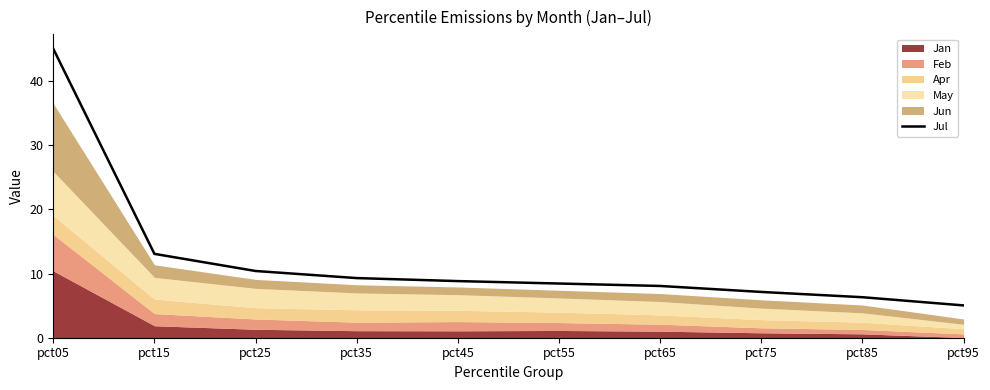

Does the chart have visible grid lines?

No